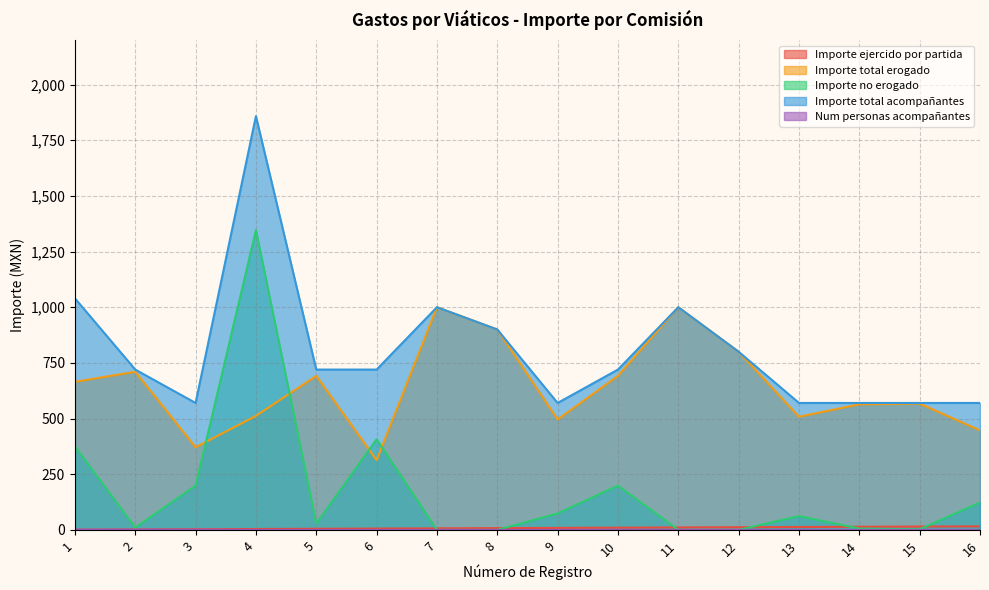

Reading left to right, transcribe all the data shown in this chart.

Importe ejercido por partida: 1=1.0	2=2.0	3=3.0	4=4.0	5=5.0	6=6.0	7=7.0	8=8.0	9=9.0	10=10.0	11=11.0	12=12.0	13=13.0	14=14.0	15=15.0	16=16.0
Importe total erogado: 1=665.0	2=710.0	3=371.0	4=512.0	5=691.6	6=313.0	7=1000.0	8=900.0	9=496.0	10=691.6	11=1000.0	12=800.0	13=508.0	14=564.0	15=567.0	16=447.0
Importe no erogado: 1=375.0	2=10.0	3=199.0	4=1346.0	5=28.4	6=407.0	7=0.0	8=0.0	9=74.0	10=199.0	11=0.0	12=0.0	13=62.0	14=6.0	15=3.0	16=123.0
Importe total acompañantes: 1=1040.0	2=720.0	3=570.0	4=1858.0	5=720.0	6=720.0	7=1000.0	8=900.0	9=570.0	10=720.0	11=1000.0	12=800.0	13=570.0	14=570.0	15=570.0	16=570.0
Num personas acompañantes: 1=1.0	2=1.0	3=1.0	4=0.0	5=0.0	6=0.0	7=0.0	8=0.0	9=0.0	10=0.0	11=0.0	12=0.0	13=0.0	14=0.0	15=0.0	16=0.0